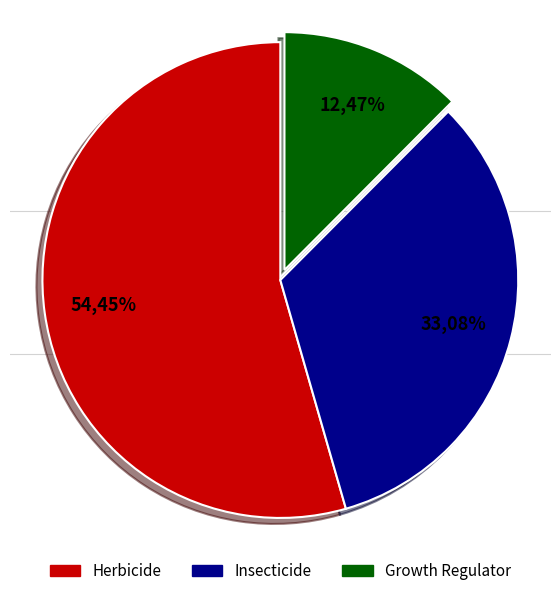

To the nearest percent, what portion does Insecticide represent?

33%